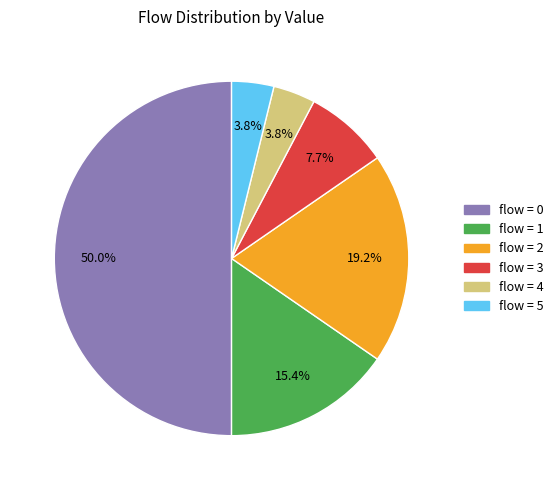

What is the ratio of the value at flow = 3 to the value at flow = 1?

0.5